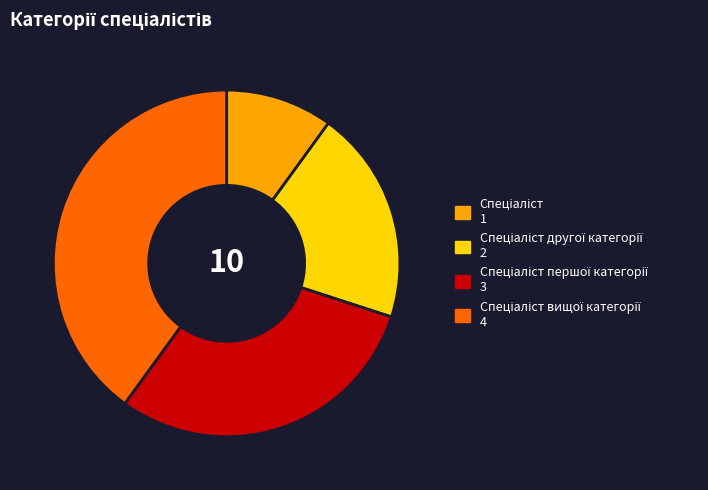

Is there a majority slice in this chart?

No